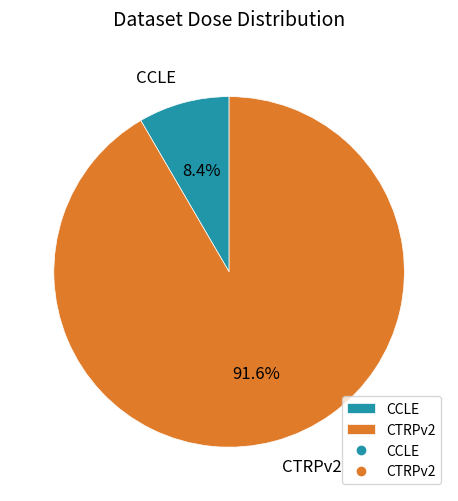

How many segments does this pie chart have?

2